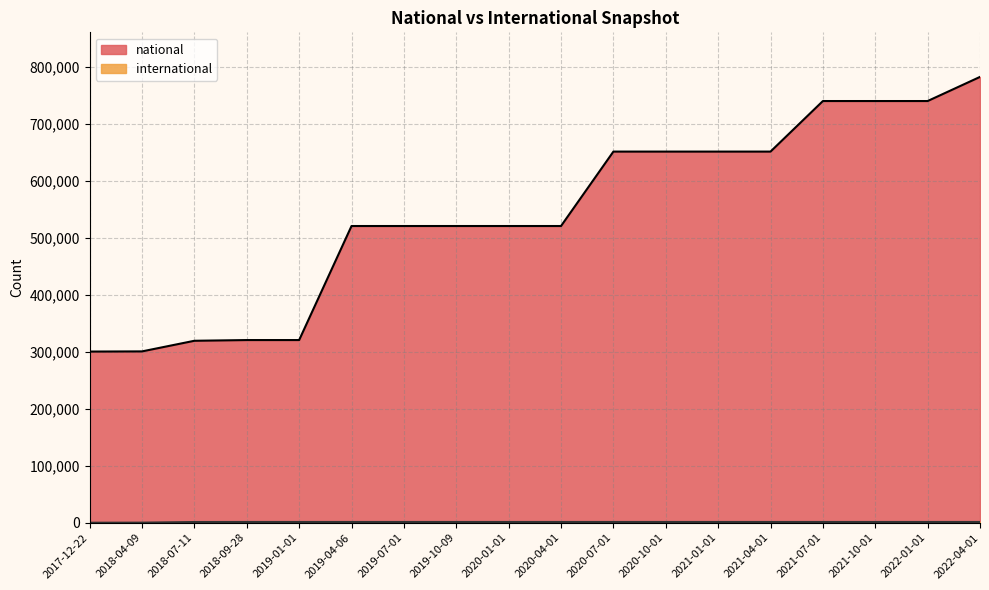

What is the difference between the second highest and minimum values in the national series?

439578